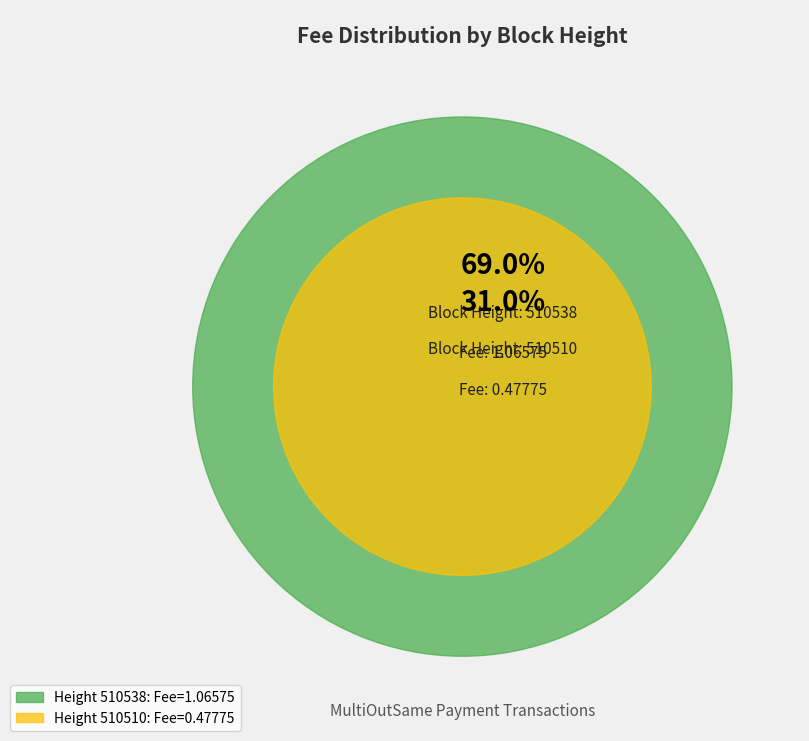

What percentage is the 510510 slice, to the nearest percent?

31%